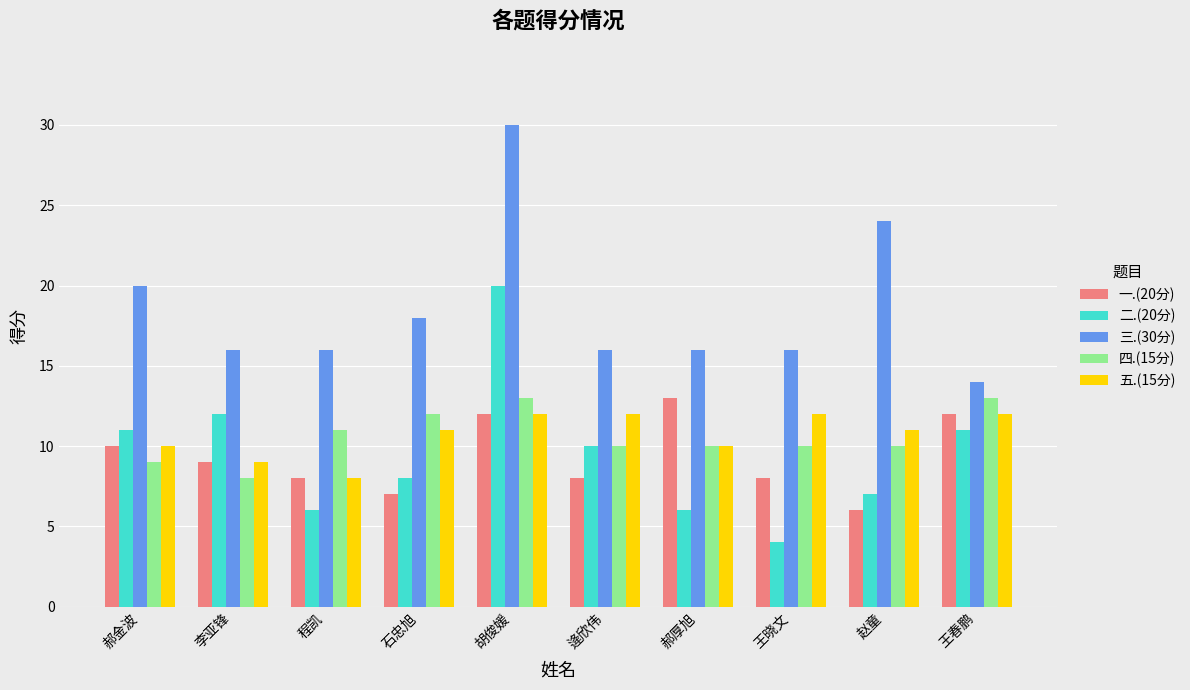

What is the difference between the highest and lowest values at 程凯?

10